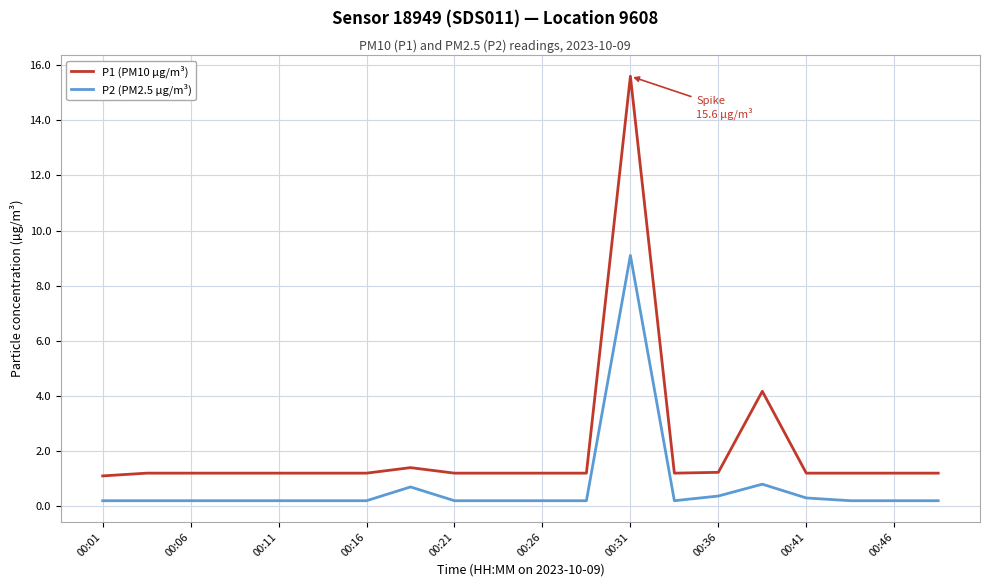

Reading left to right, extract all data points from this chart.

P1 (PM10 µg/m³): 1.1	1.2	1.2	1.2	1.2	1.2	1.2	1.4	1.2	1.2	1.2	1.2	15.6	1.2	1.2	4.2	1.2	1.2	1.2	1.2
P2 (PM2.5 µg/m³): 0.2	0.2	0.2	0.2	0.2	0.2	0.2	0.7	0.2	0.2	0.2	0.2	9.1	0.2	0.4	0.8	0.3	0.2	0.2	0.2